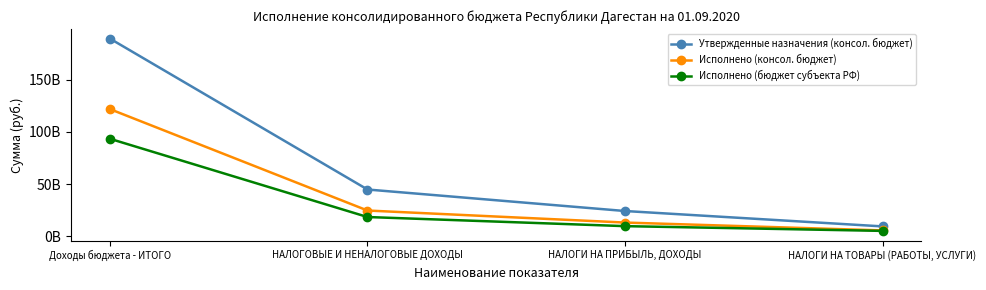

At НАЛОГОВЫЕ И НЕНАЛОГОВЫЕ ДОХОДЫ, list the series in order from largest to smallest.

Утвержденные назначения (консол. бюджет), Исполнено (консол. бюджет), Исполнено (бюджет субъекта РФ)